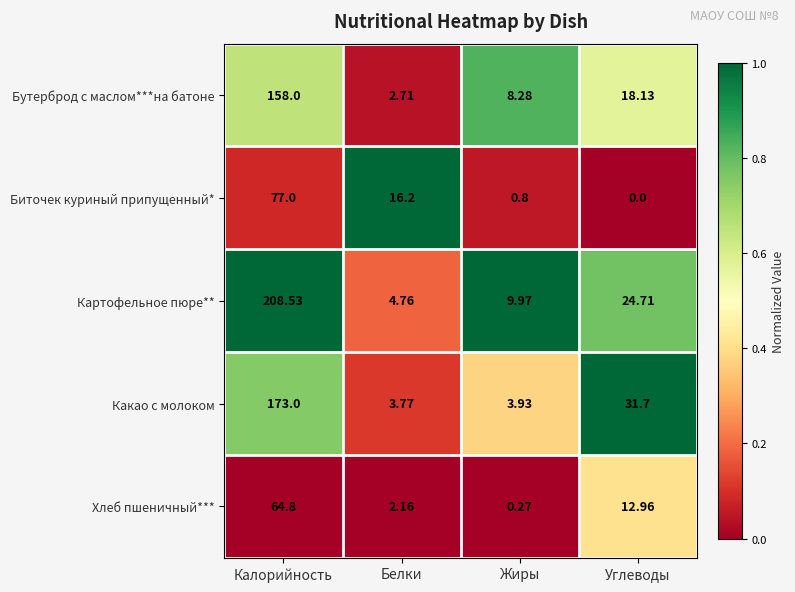

Which series changed the most between Калорийность and Белки?

Картофельное пюре**